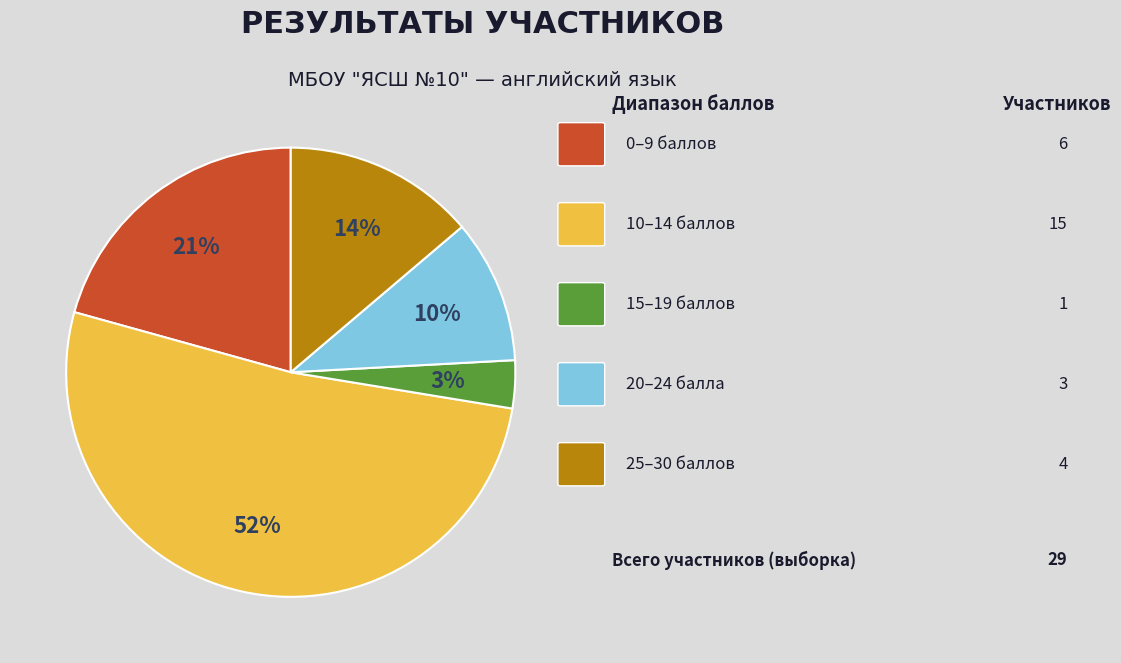

Count the number of slices in the pie.

5